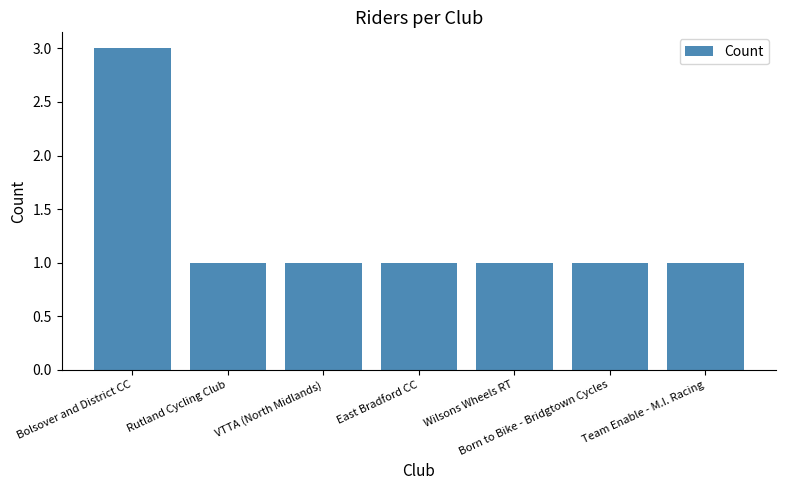

How many values are between 1 and 2?

6